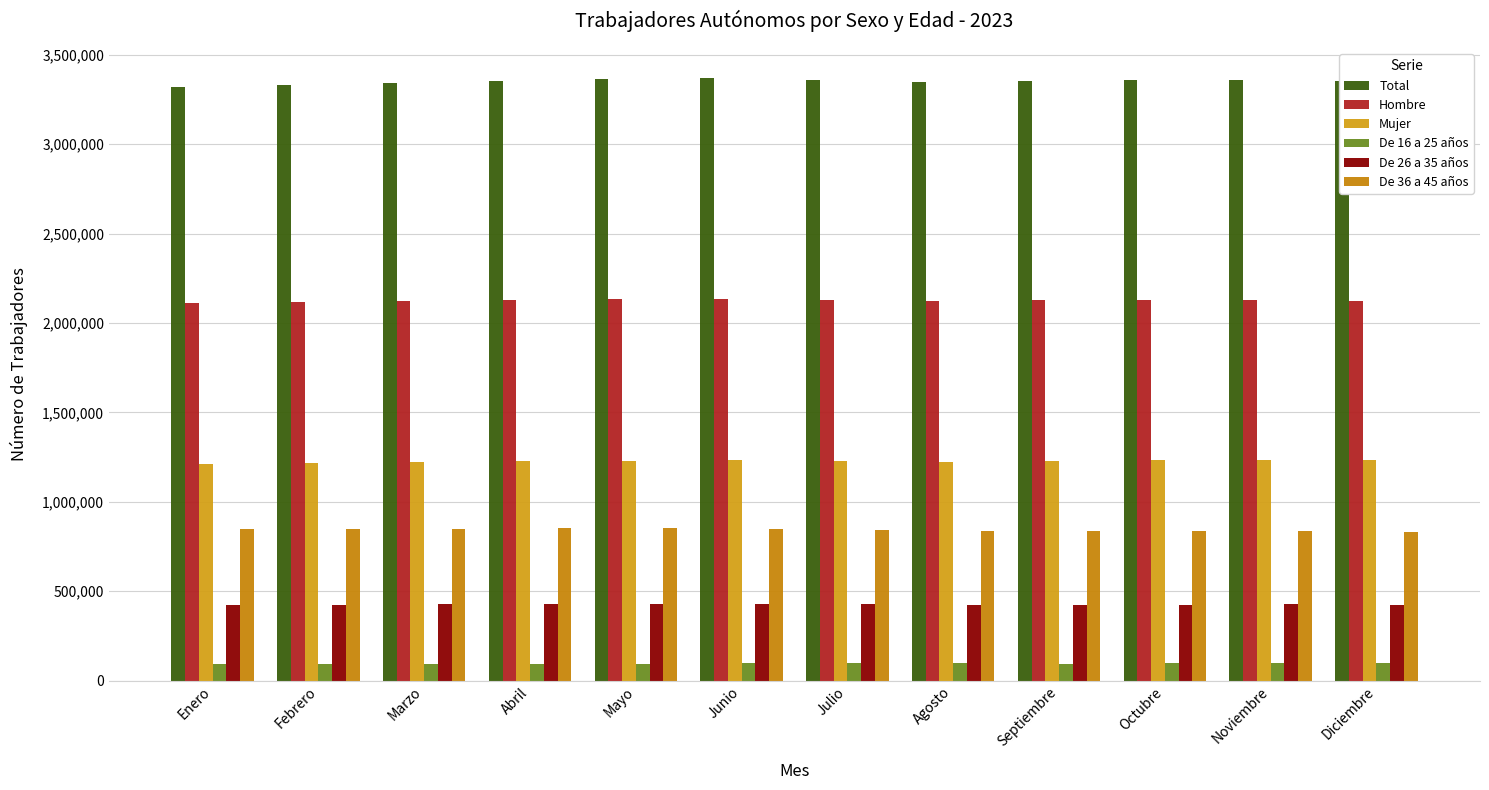

List the series in order of their peak value, lowest first.

De 16 a 25 años, De 26 a 35 años, De 36 a 45 años, Mujer, Hombre, Total